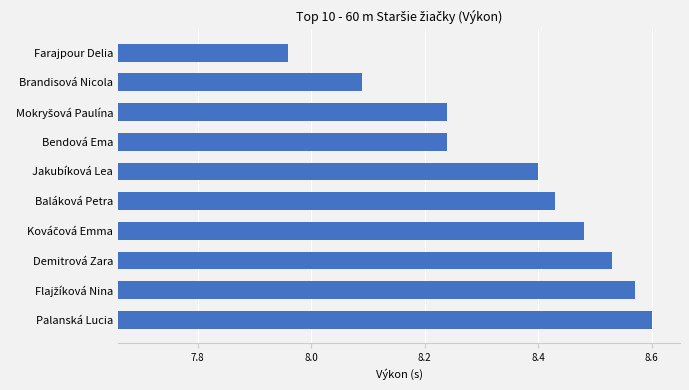

At which category does the chart reach its minimum across all series?

Farajpour Delia